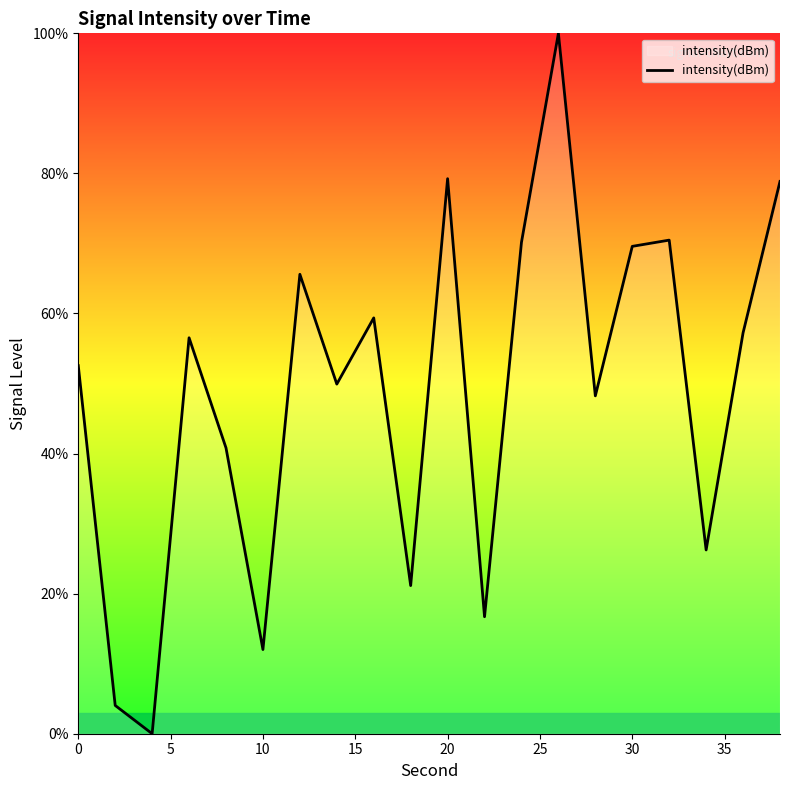

What is the greatest value displayed?

100.0